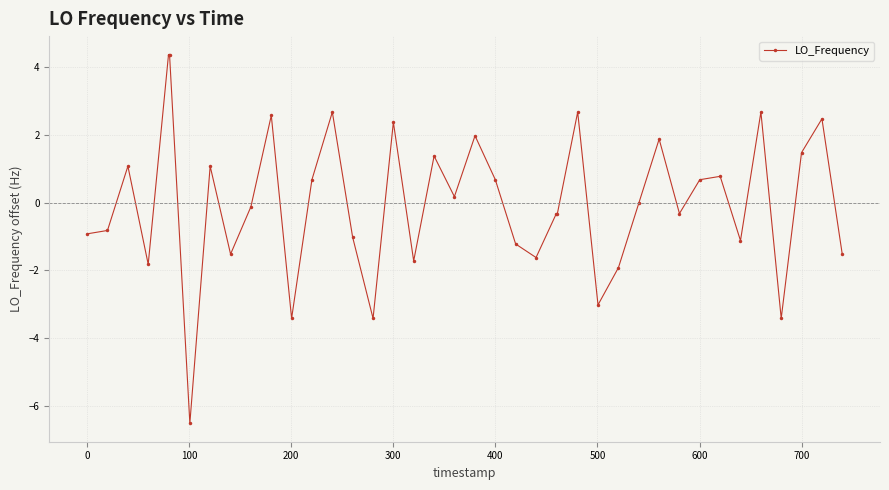

Count the number of data series in this chart.

1